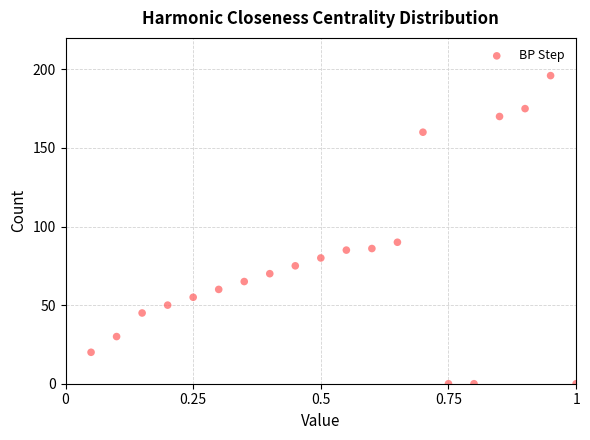

What Y value in the scatter plot is closest to 98?

90